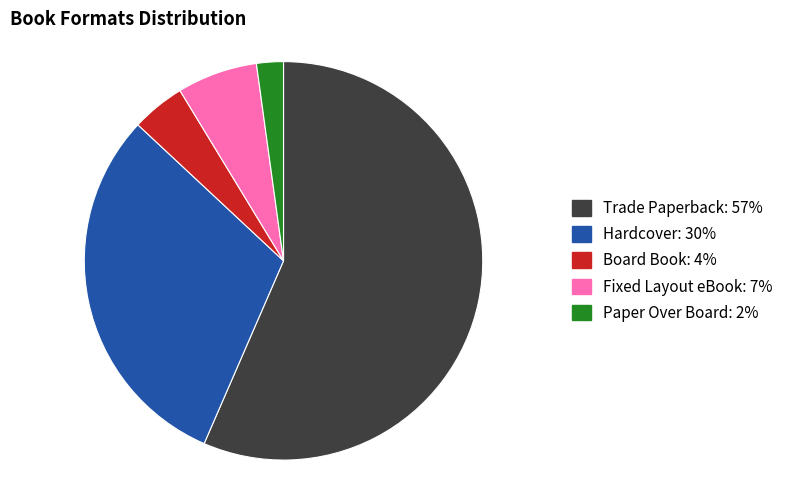

What is the ratio of the value at Fixed Layout eBook to the value at Board Book?

1.5